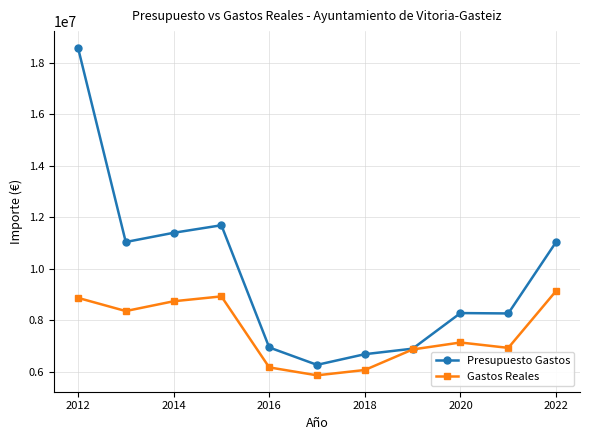

Which series has the widest spread of values?

Presupuesto Gastos